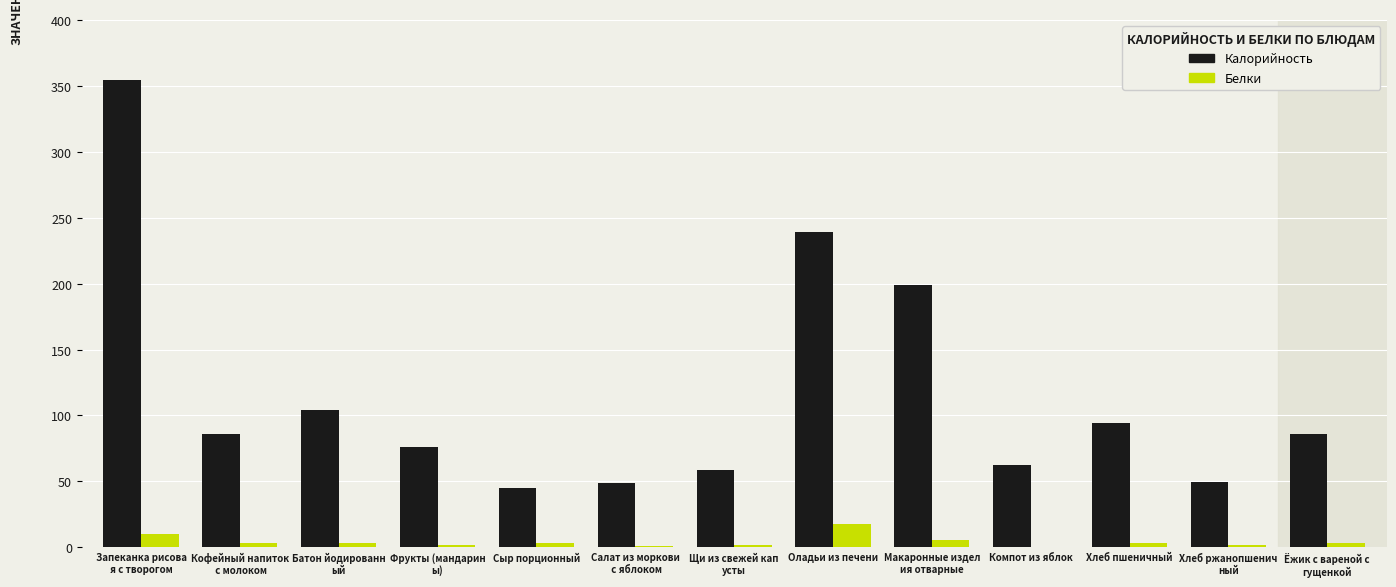

How many groups of bars are there?

13